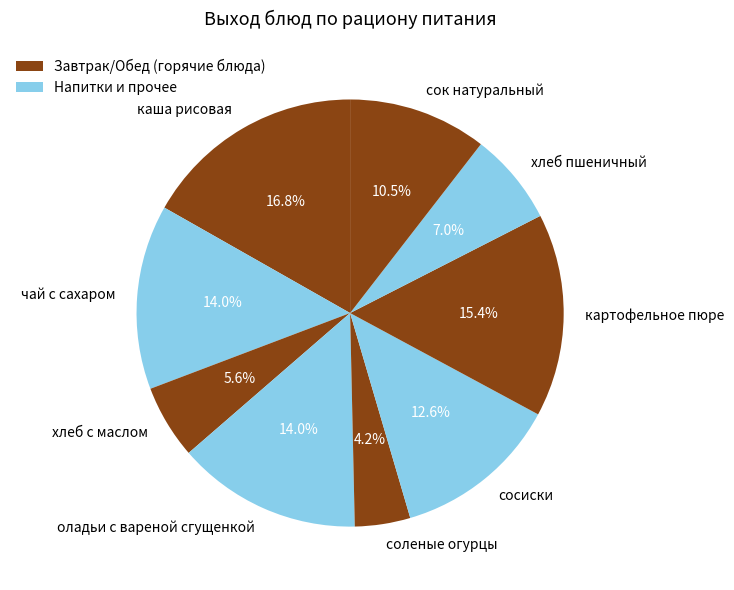

How many segments does this pie chart have?

9